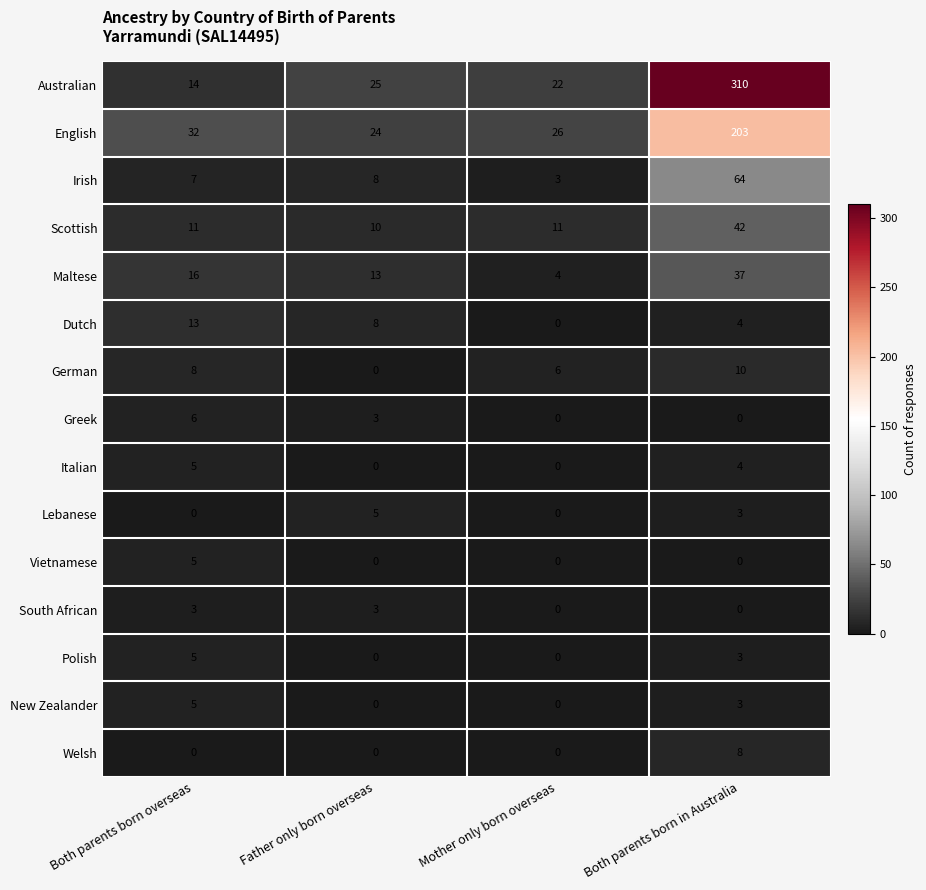

What is the sum of the Dutch values at Father only born overseas and Both parents born overseas?

21